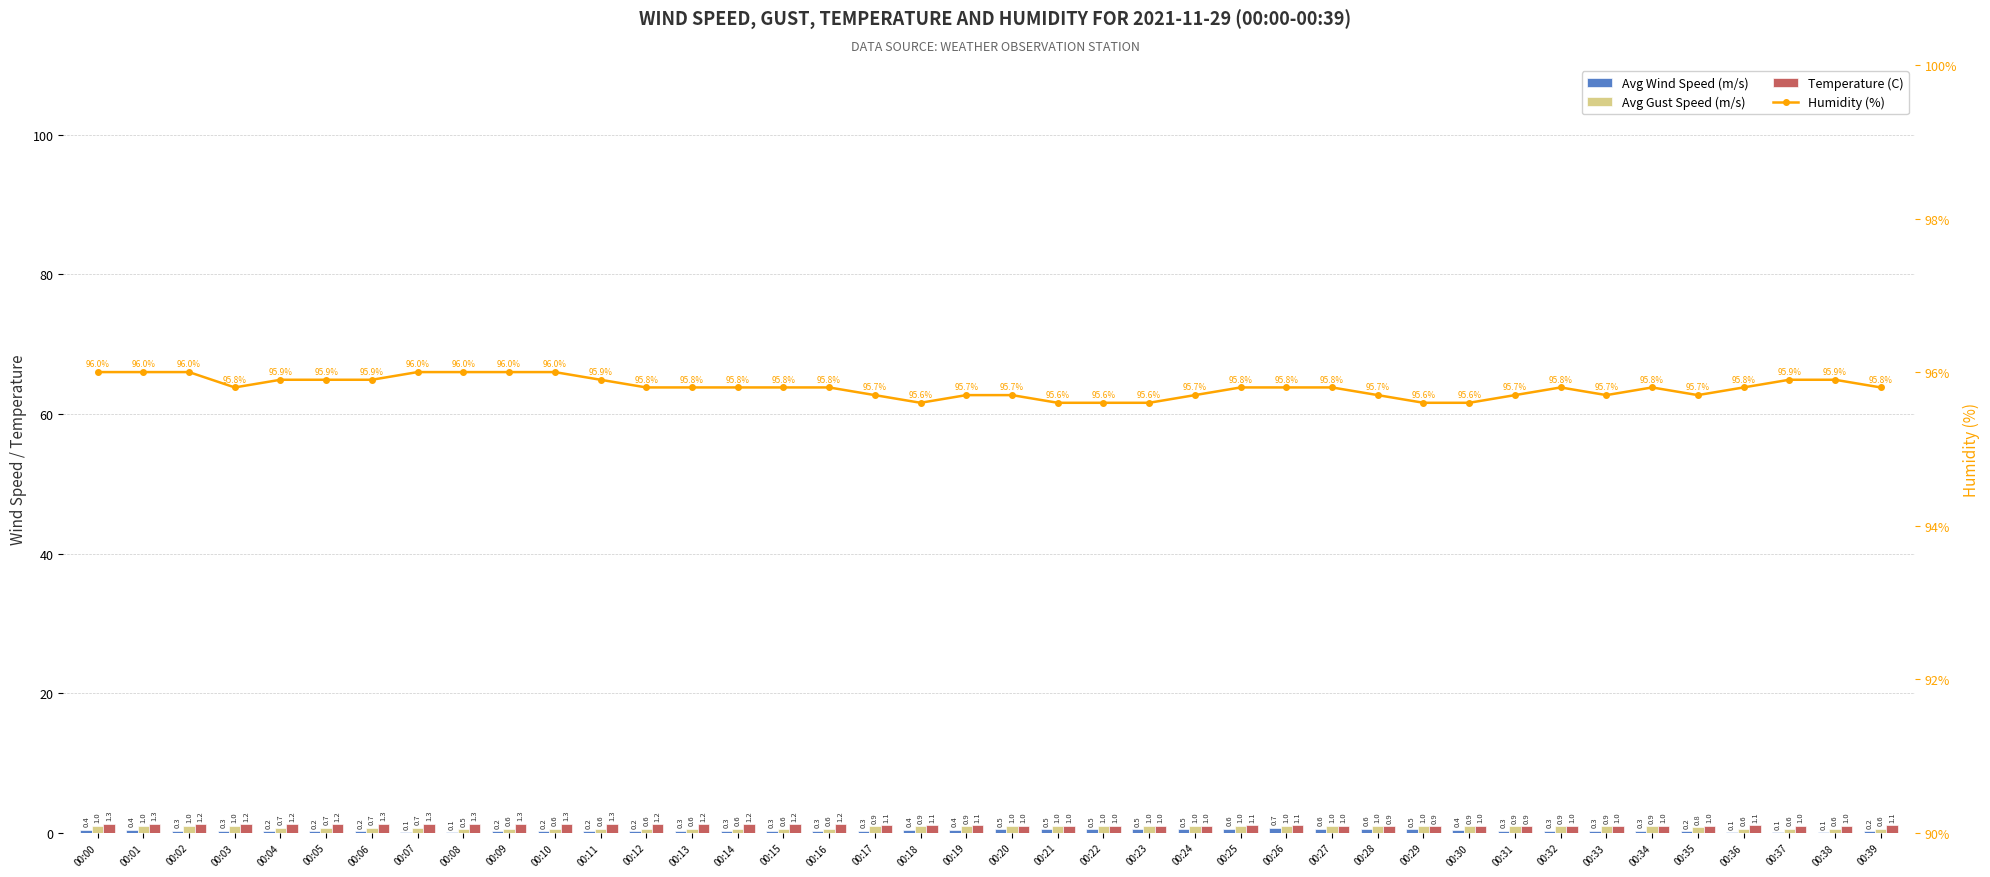

At 00:35, list the series in order from smallest to largest.

Avg Wind Speed (m/s), Avg Gust Speed (m/s), Temperature (C), Humidity (%)